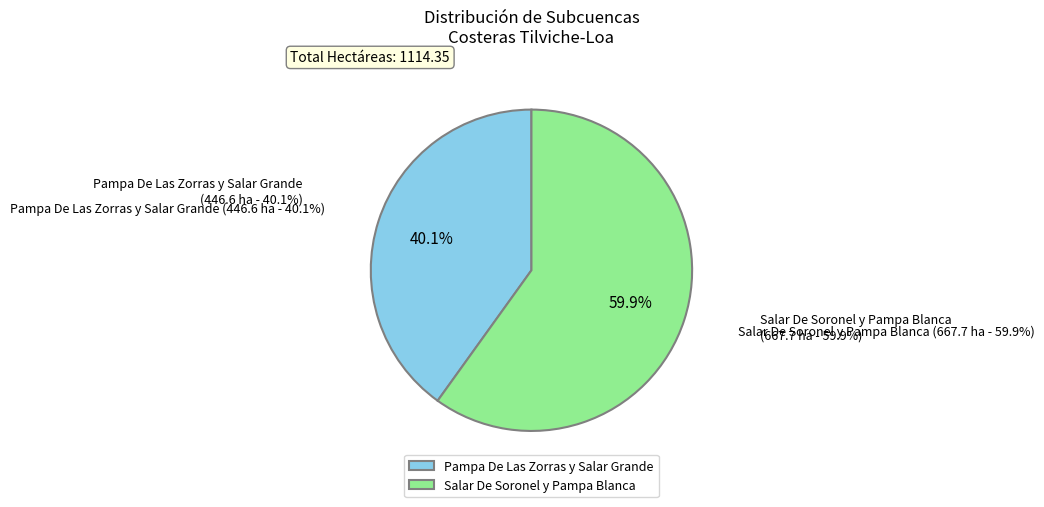

Approximately how many times larger is the value at Salar De Soronel y Pampa Blanca compared to Pampa De Las Zorras y Salar Grande?

1.5